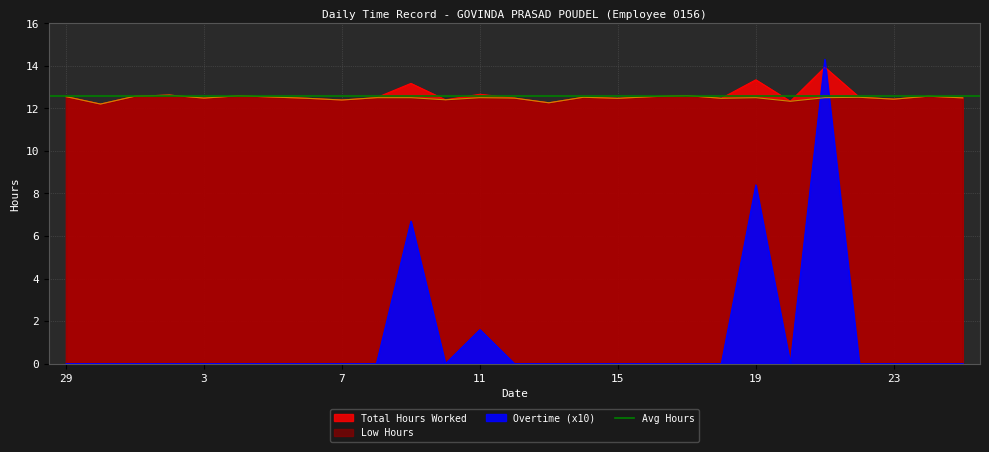

Which category has the highest value across all series?

21